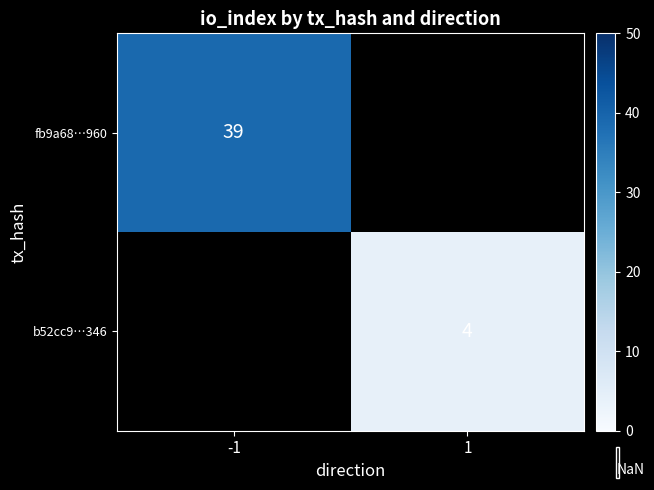

Count the number of data series in this chart.

2